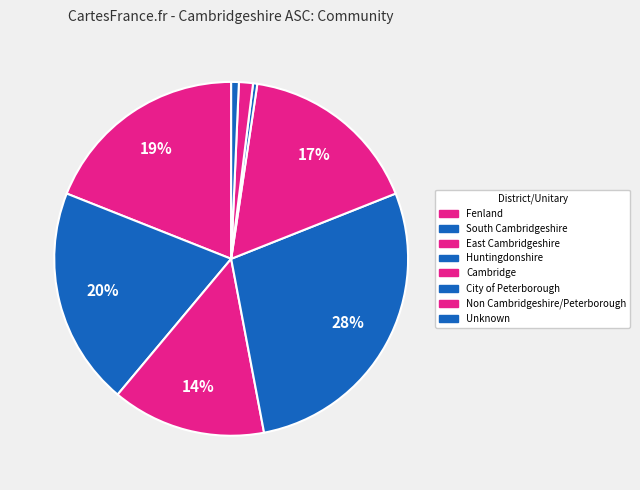

Is it true that Fenland is 30% of the pie?

False